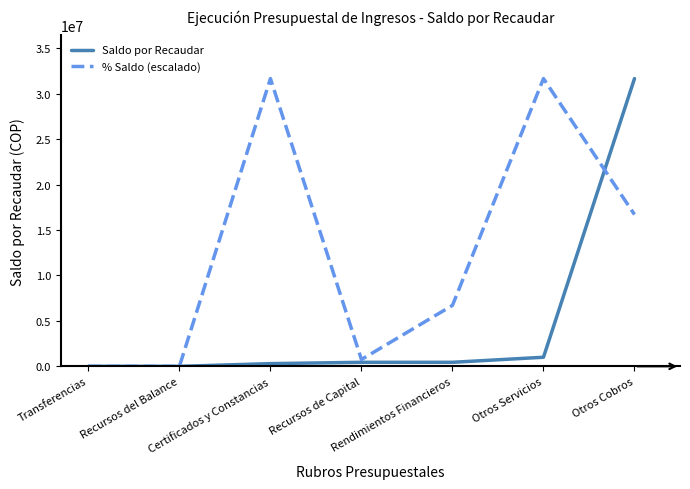

What position from the right is Transferencias?

7